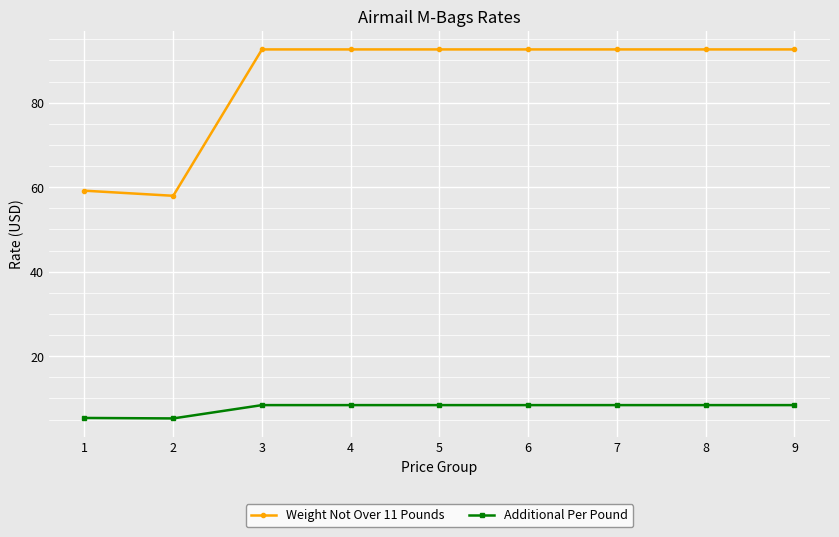

List the series in order of their overall mean, highest first.

Weight Not Over 11 Pounds, Additional Per Pound